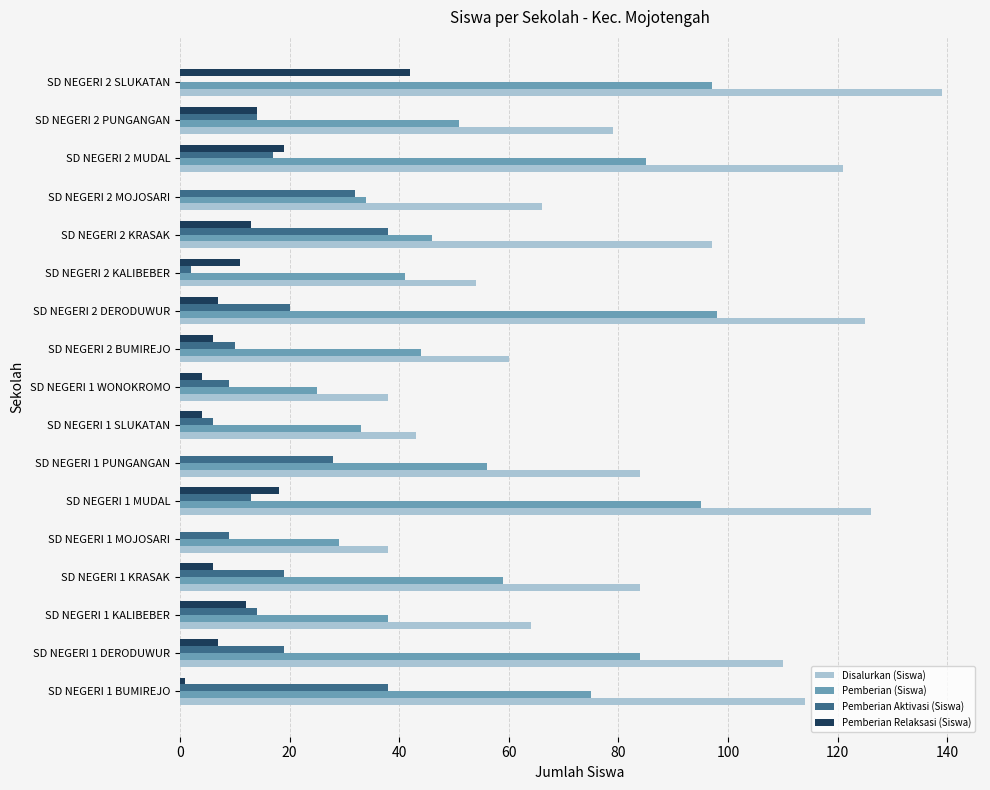

What is the sum of all Pemberian Aktivasi (Siswa) values?

288